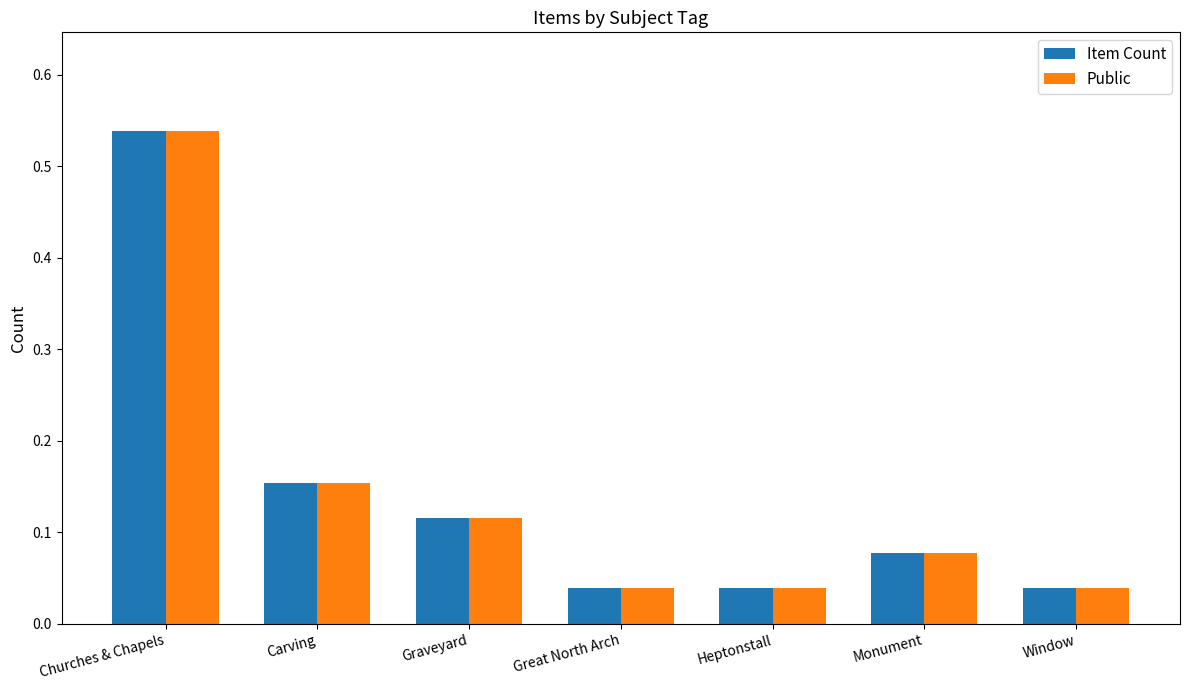

At which category does the chart reach its peak across all series?

Churches & Chapels